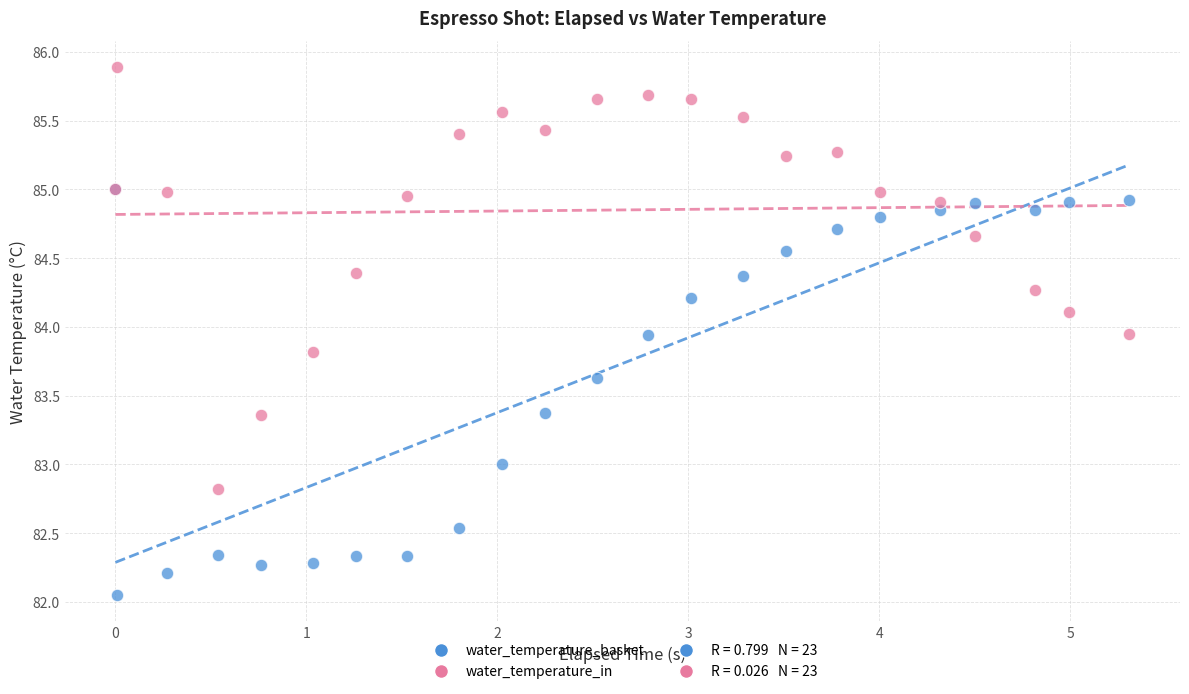

Which series contains the highest Y value?

water_temperature_in